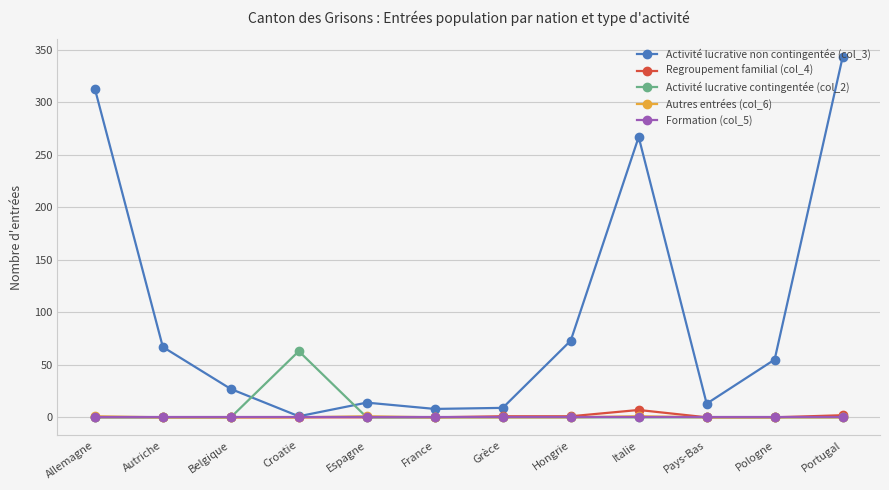

What is the highest value of the Autres entrées (col_6) series?

1